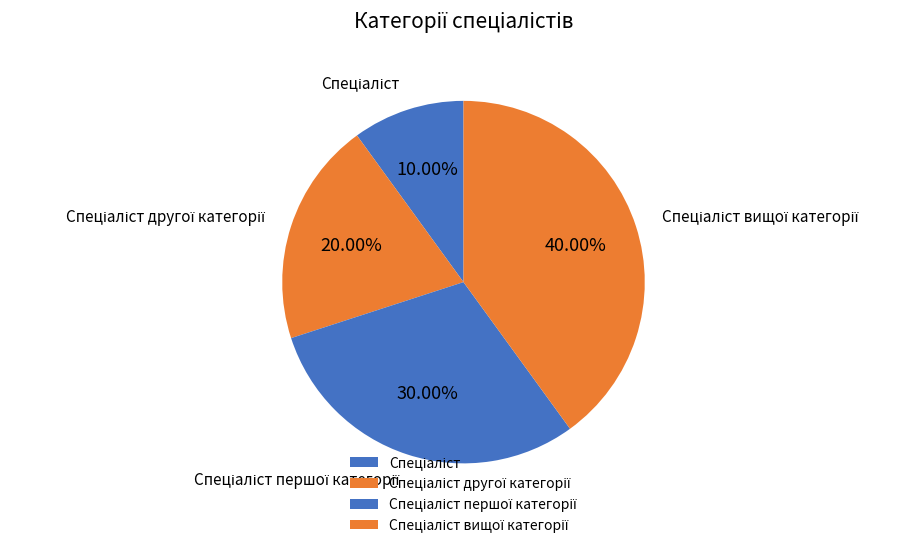

Is there a majority slice in this chart?

No